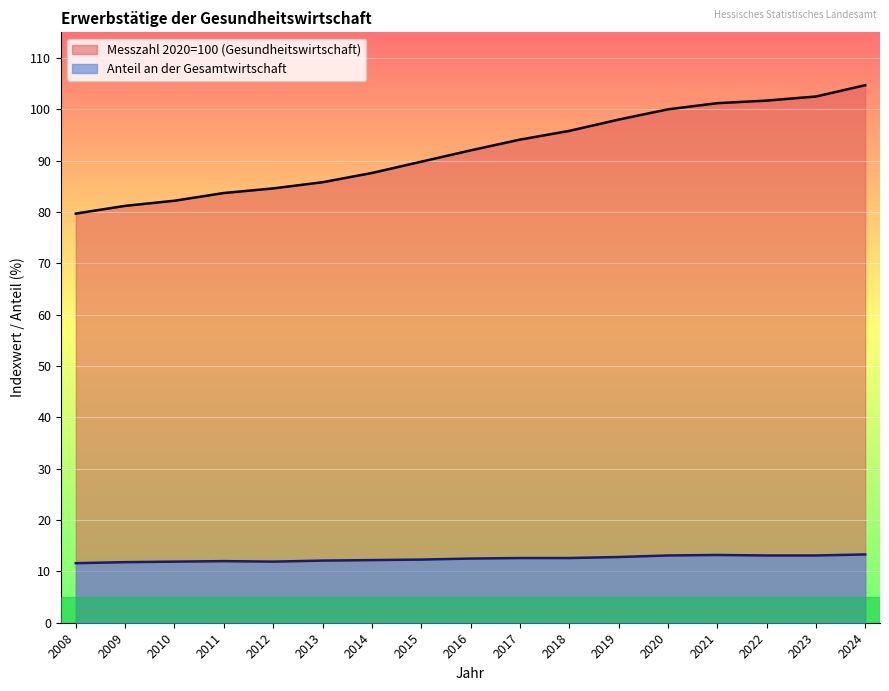

What are all the series names shown in the legend?

Messzahl 2020=100 (Gesundheitswirtschaft), Anteil an der Gesamtwirtschaft